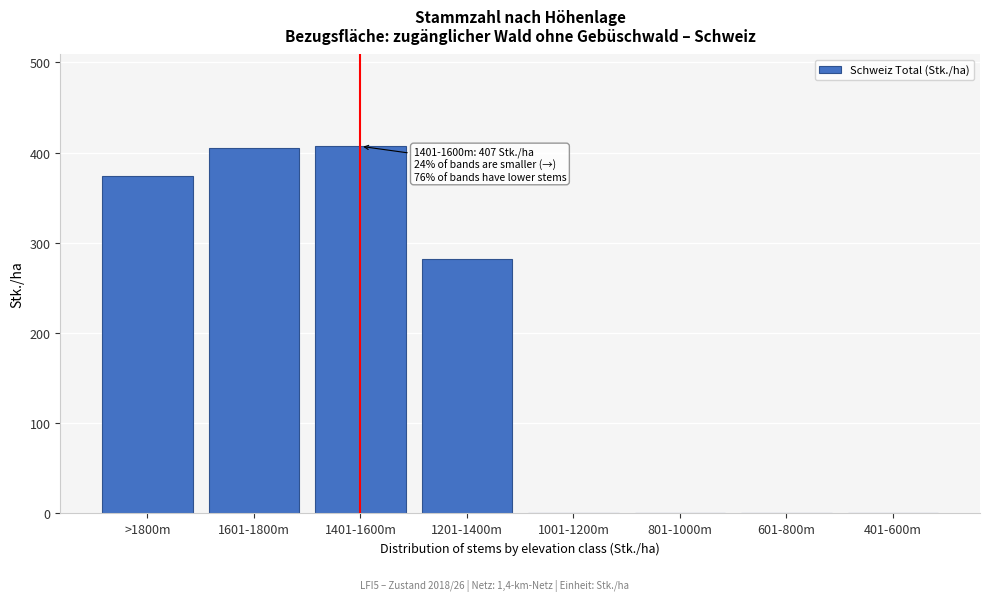

What is the greatest value displayed?

407